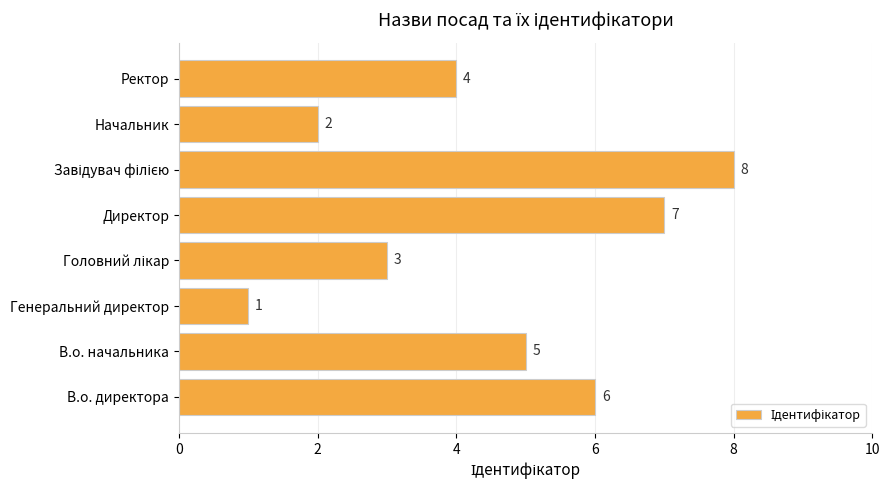

What is the minimum value shown in the chart?

1